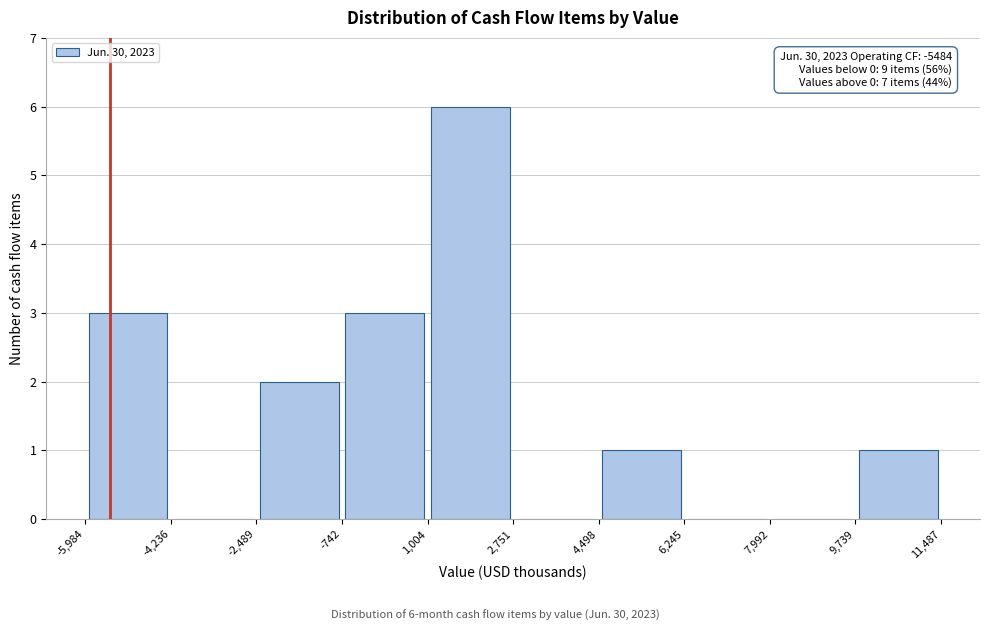

Which range on the x-axis has the tallest bar?

1,004 to 2,751